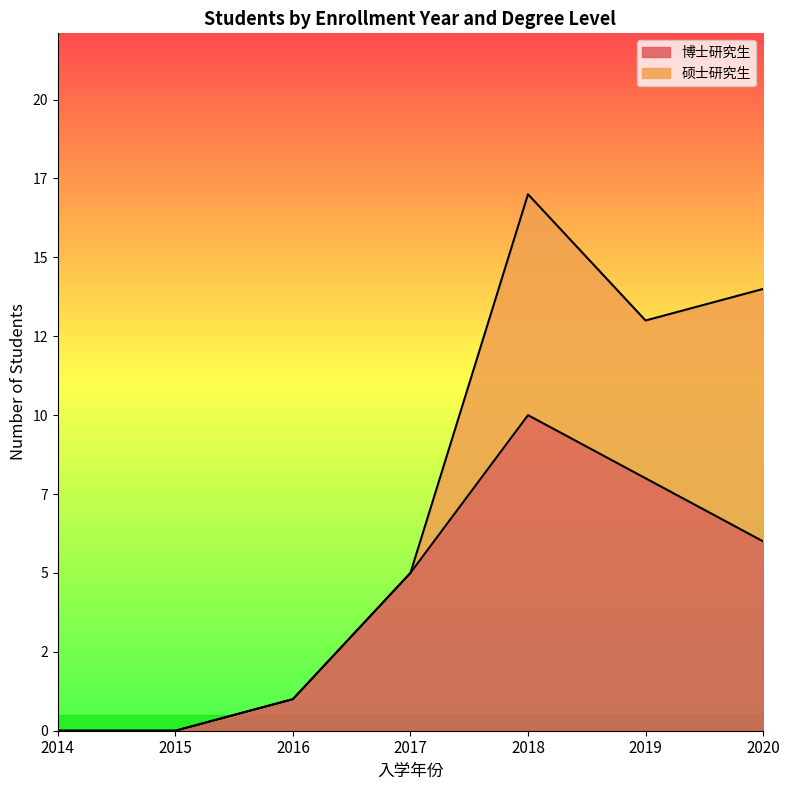

Where is the first local maximum?

2018